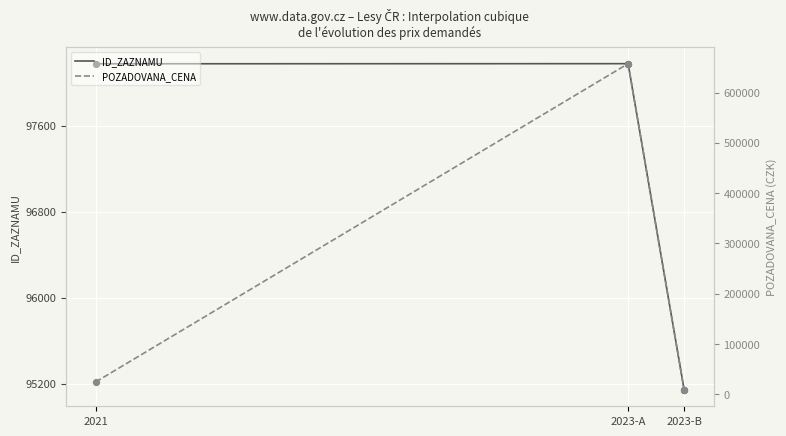

Which series reaches the minimum Y coordinate?

POZADOVANA_CENA